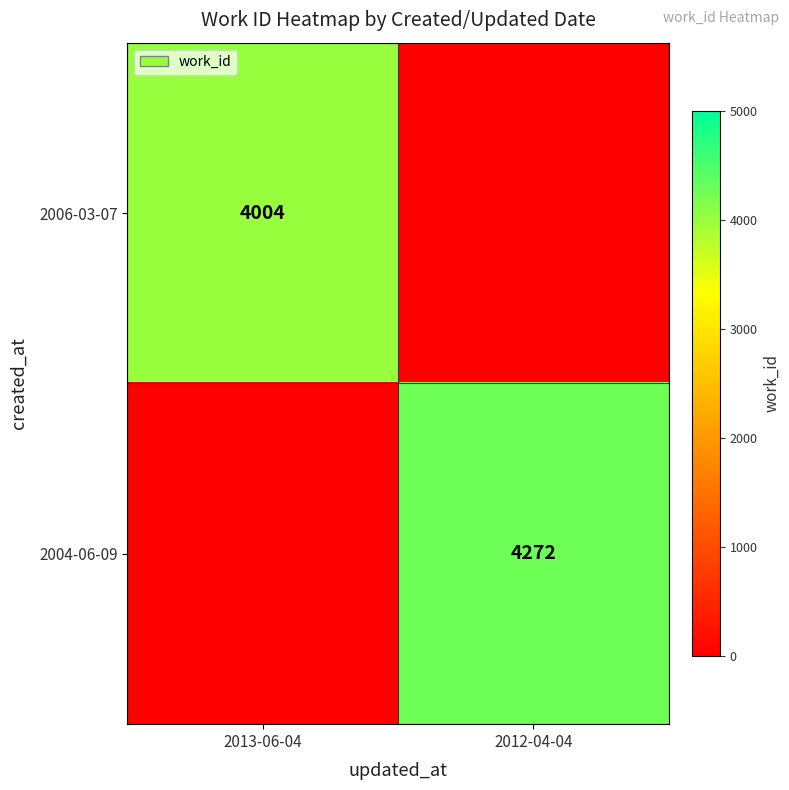

True or false: 2006-03-07 has a value of 4004 at 2013-06-04.

True